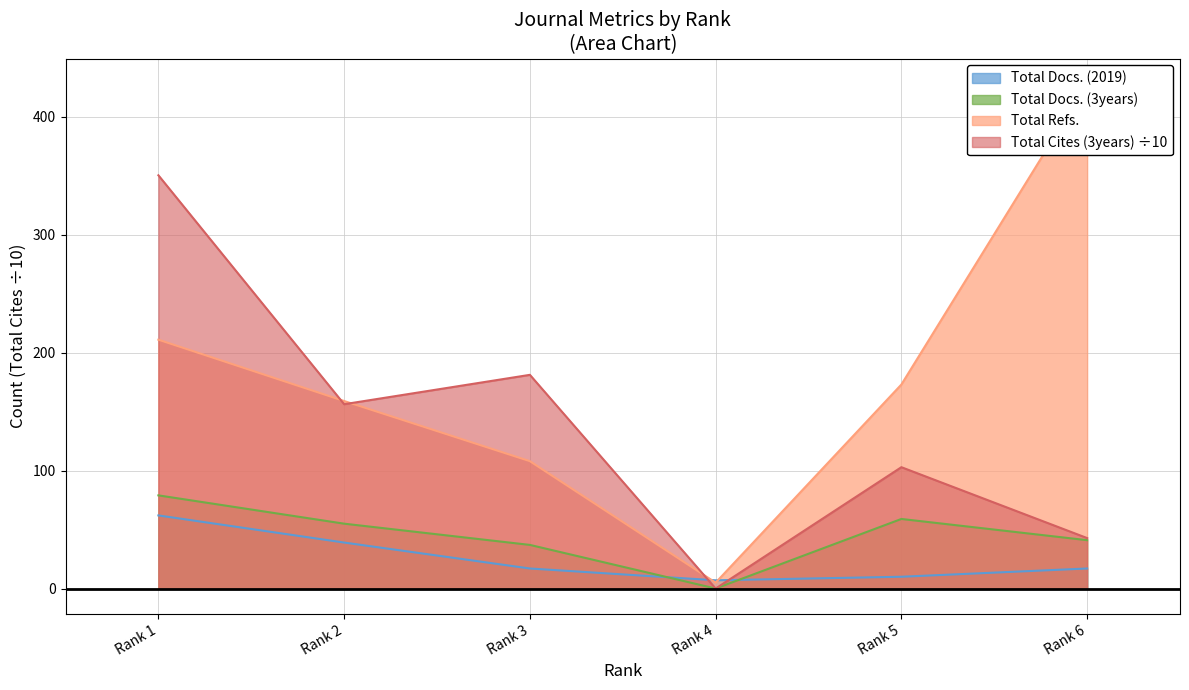

How many lines are shown in the chart?

4